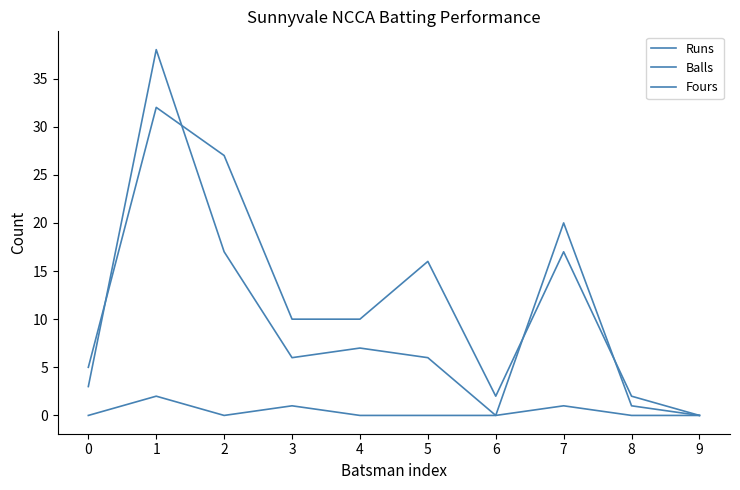

What is the average value of the Runs series?

10